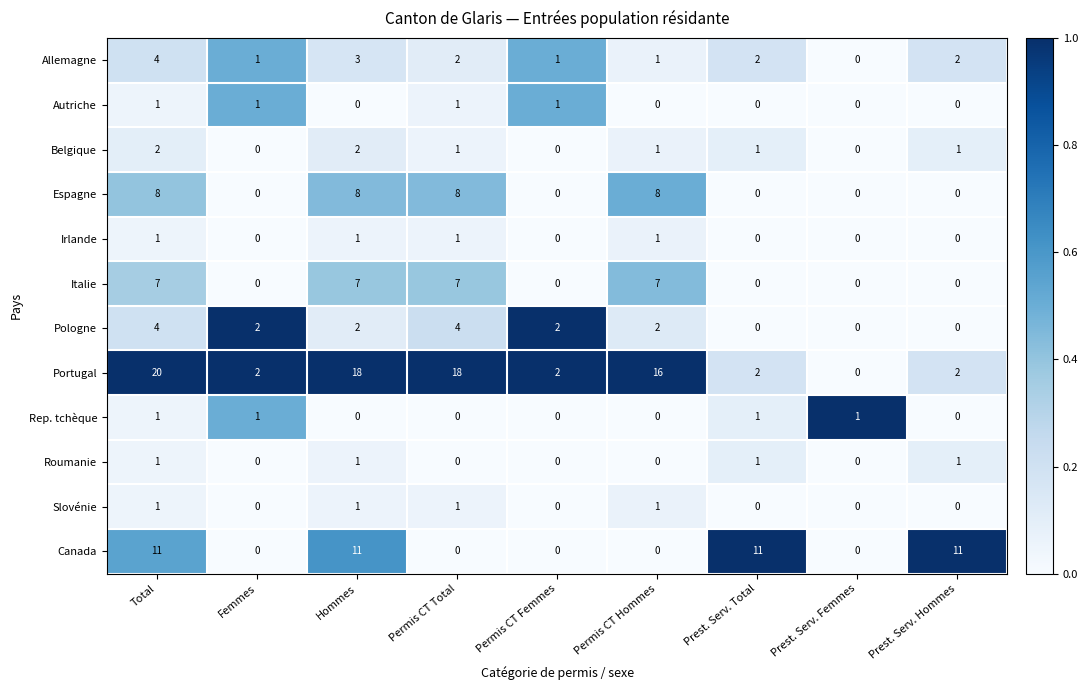

At which label does Pologne first exceed 2?

Total